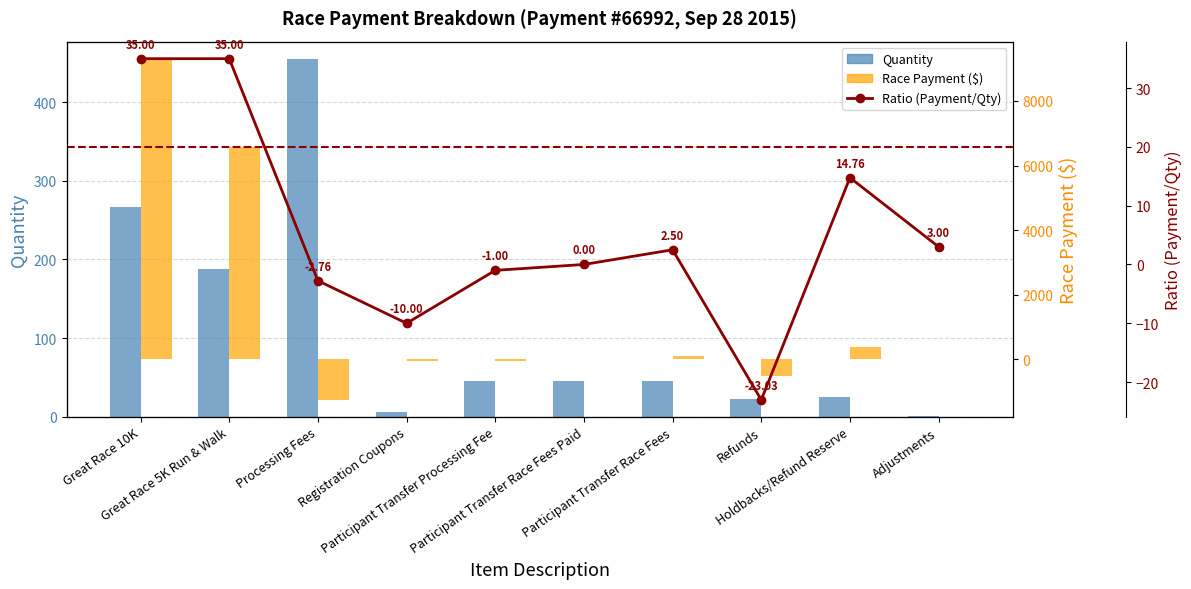

Reading right to left, what are all the values shown in this chart?

Quantity: 1.0	25.0	23.0	46.0	46.0	46.0	6.0	454.0	188.0	266.0
Race Payment ($): 3.0	369.0	-529.6	115.0	0.0	-46.0	-60.0	-1255.0	6580.0	9310.0
Ratio (Payment/Qty): 3.0	14.8	-23.0	2.5	0.0	-1.0	-10.0	-2.8	35.0	35.0